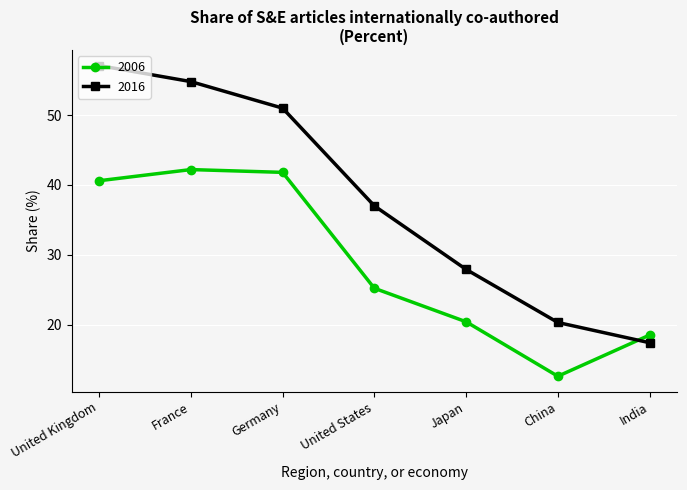

What value does the 2016 series have at United States?

37.0